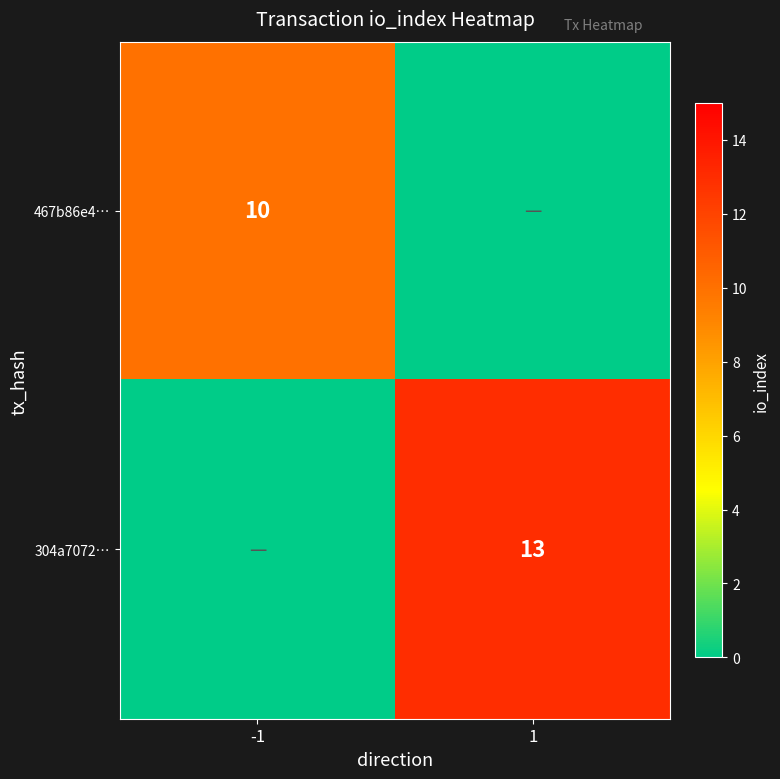

Is it true that 467b86e4… equals 10 at -1?

True